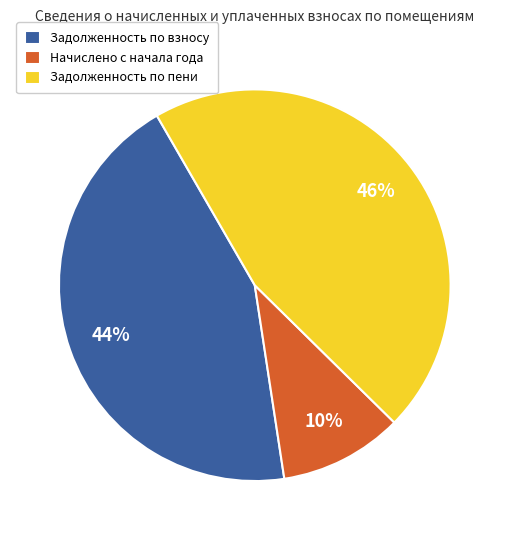

Count the number of slices in the pie.

3